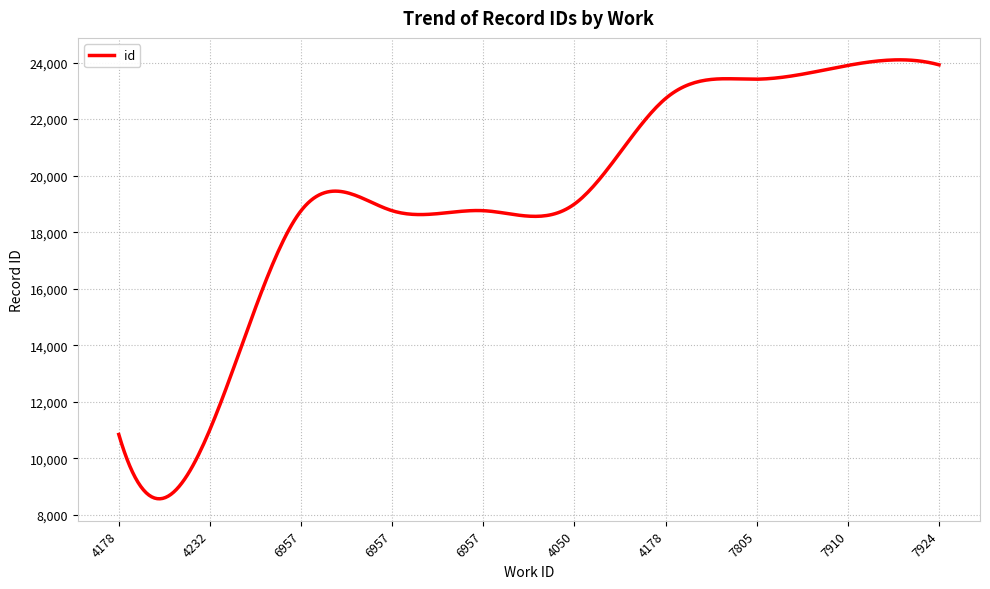

What is the smallest value displayed?

8571.2